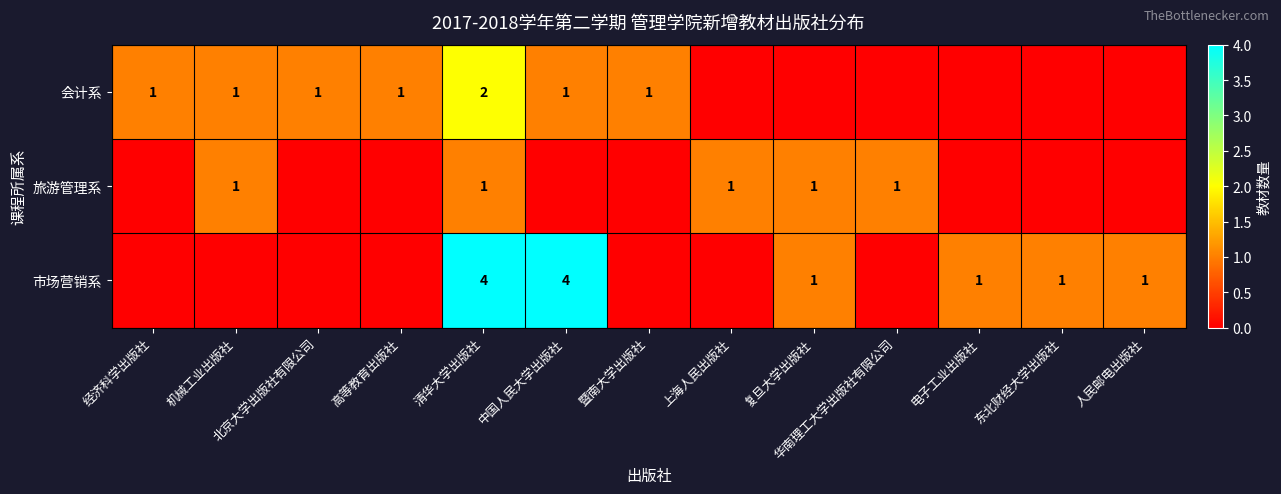

What is the difference between the highest and lowest values at 机械工业出版社?

1